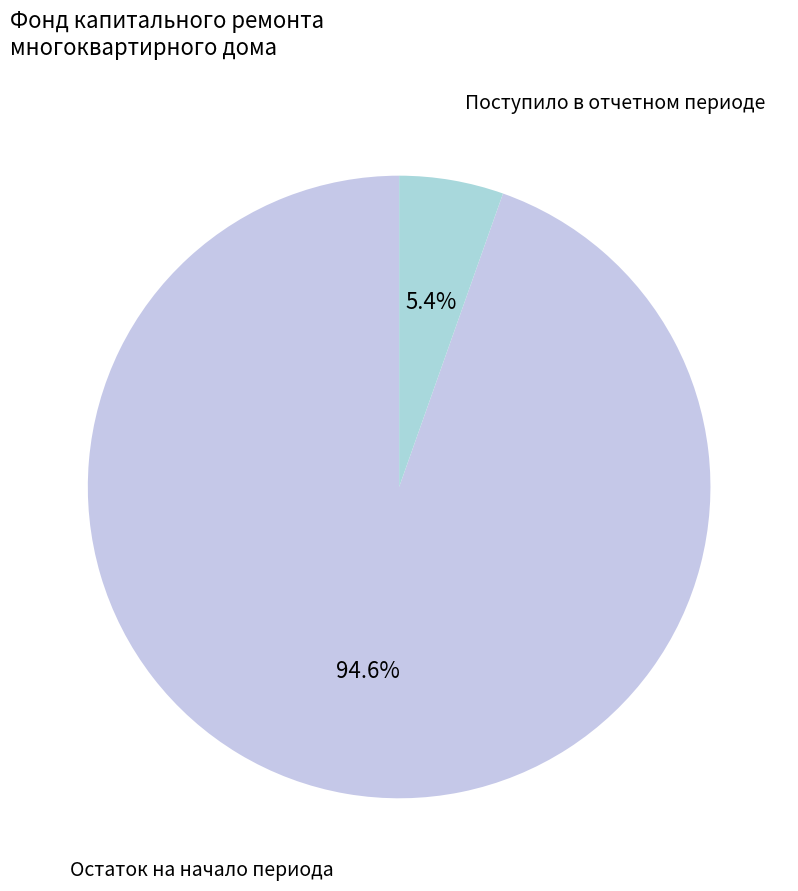

How many slices are in this pie chart?

2